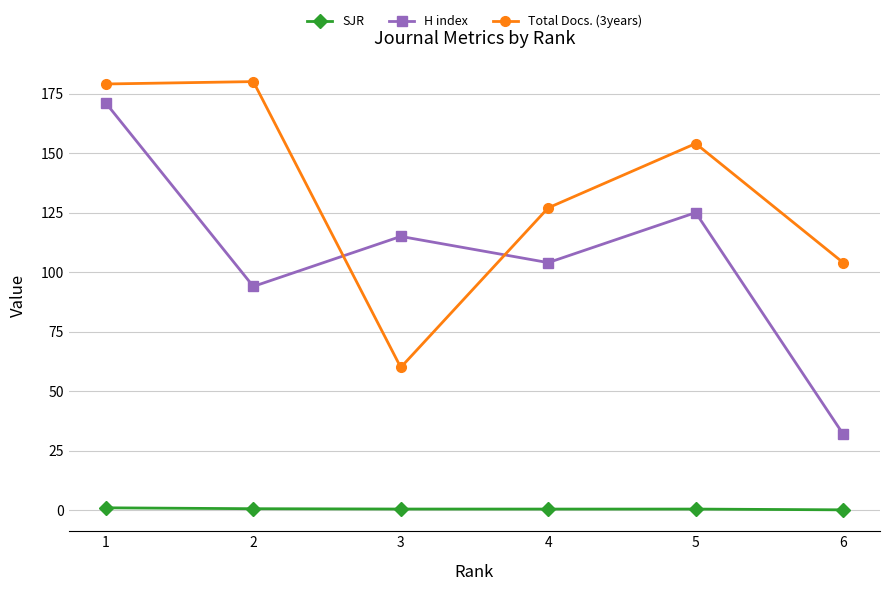

What is the total value across all series at 3?

175.5